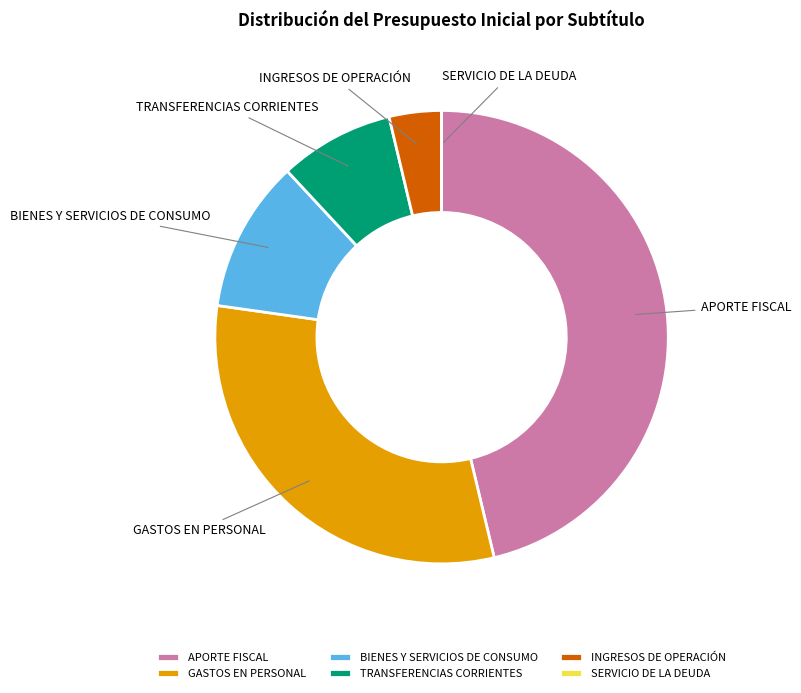

Approximately how many times larger is the value at GASTOS EN PERSONAL compared to BIENES Y SERVICIOS DE CONSUMO?

2.9